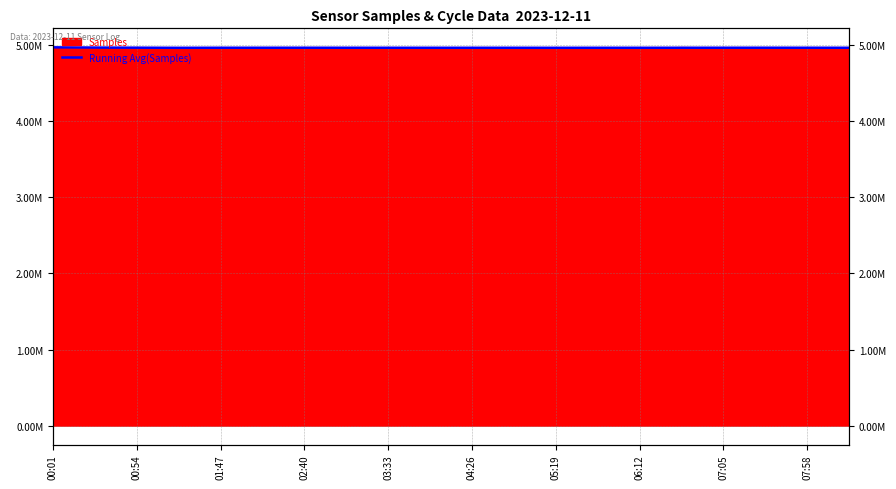

What is the difference between the second highest and second lowest values?

3202.2